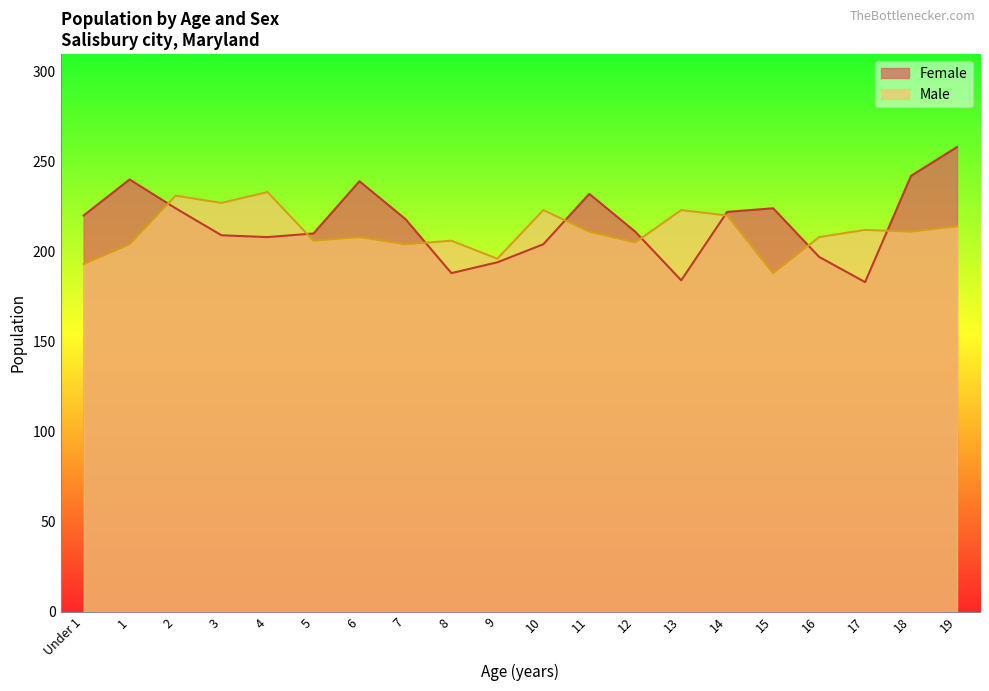

Read the Male value at 8.

206